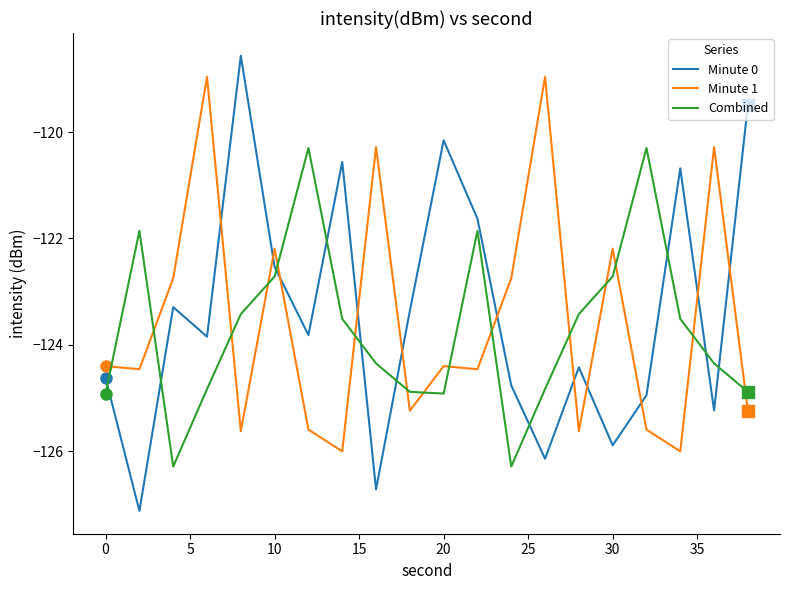

At how many categories does at least one series exceed -123?

17